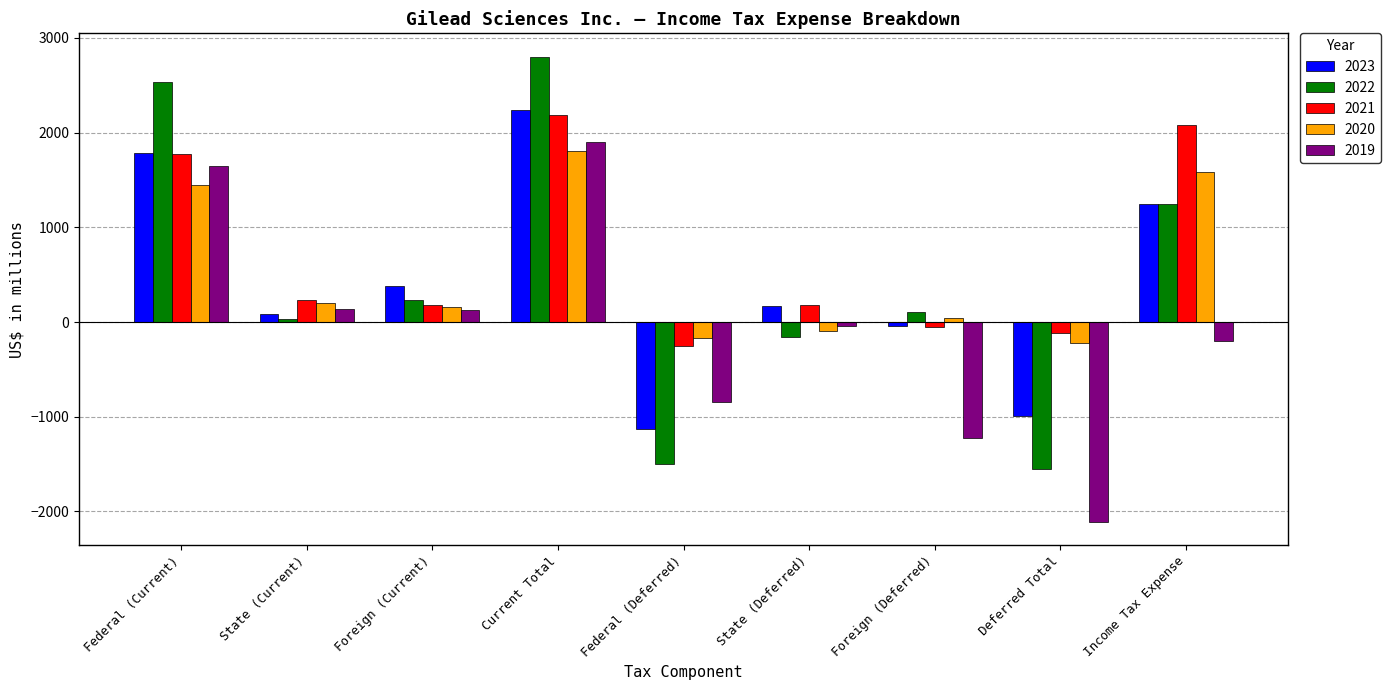

What is the value of the 2023 bar at the 4th from the left?

2242